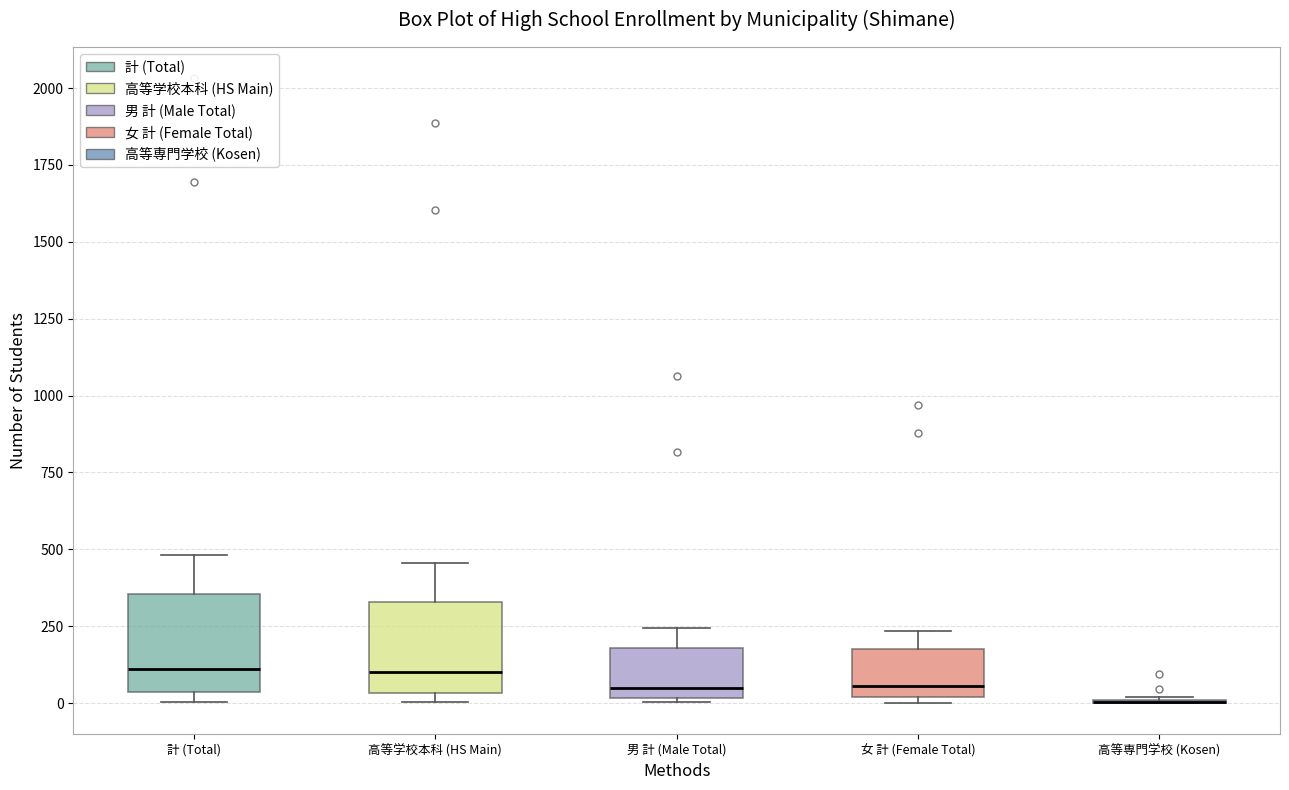

Where does the upper whisker of the box for 女 計 (Female Total) end on the y-axis? The values are not printed on the chart, so give them approximately, as read against the axis.

250